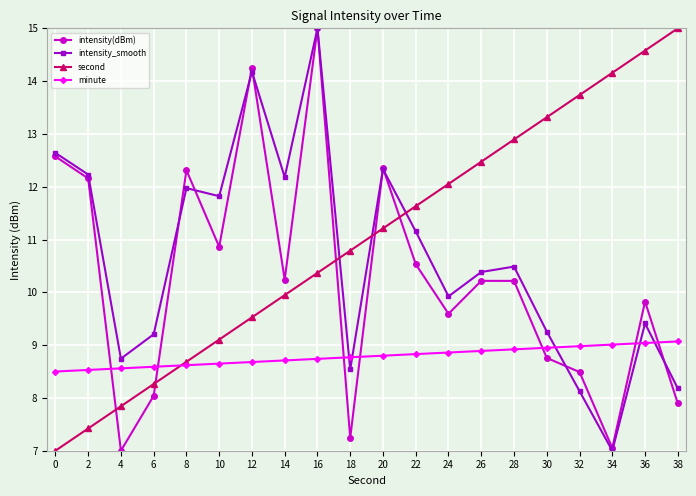

What is the maximum value for intensity(dBm)?

15.0